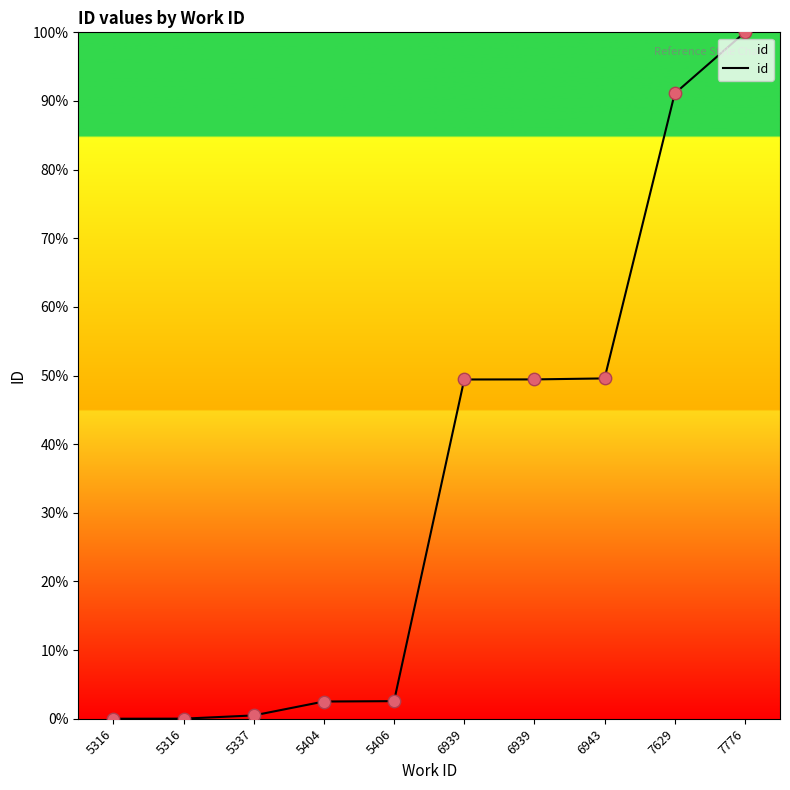

Which has a higher value, 5406 or 5316?

5406